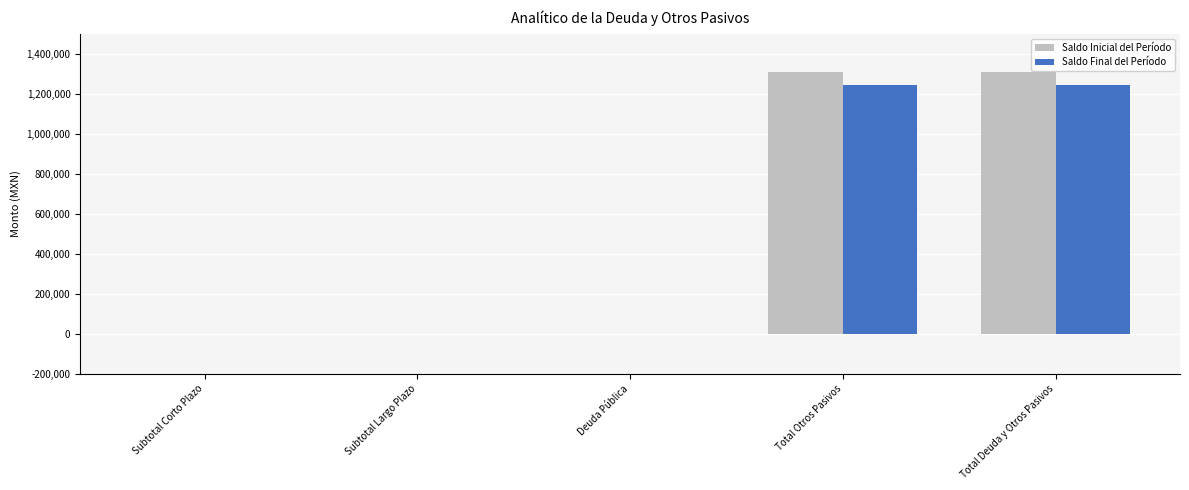

What is the sum of all Saldo Inicial del Período values?

2616526.5